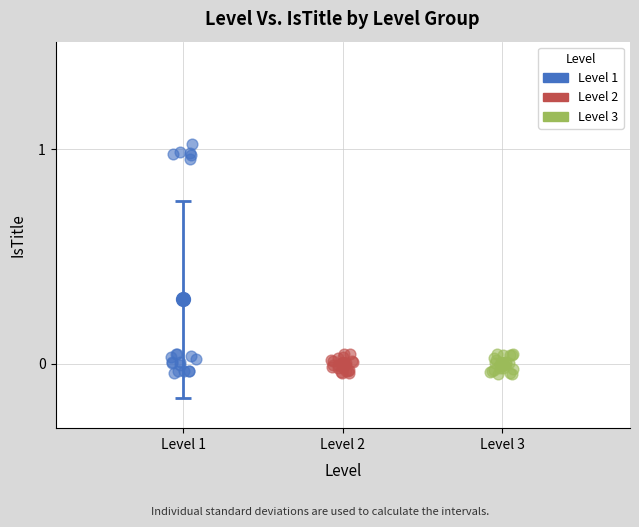

Which series reaches the maximum Y coordinate?

Level 1